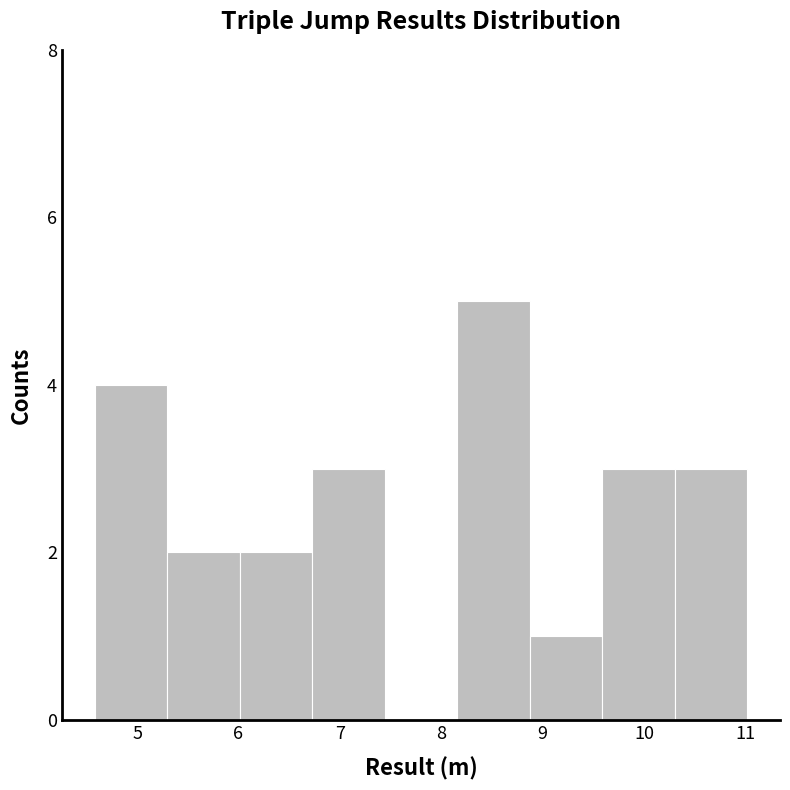

Reading left to right, list every bar in this chart as the range it spans on the x-axis followed by its height. Neither the bar edges nor the heights are printed on the chart, so give them approximately, as read against the axes.

4.6 to 5.3: 4
5.3 to 6.0: 2
6.0 to 6.7: 2
6.7 to 7.4: 3
7.4 to 8.2: 0
8.2 to 8.9: 5
8.9 to 9.6: 1
9.6 to 10.3: 3
10.3 to 11.0: 3